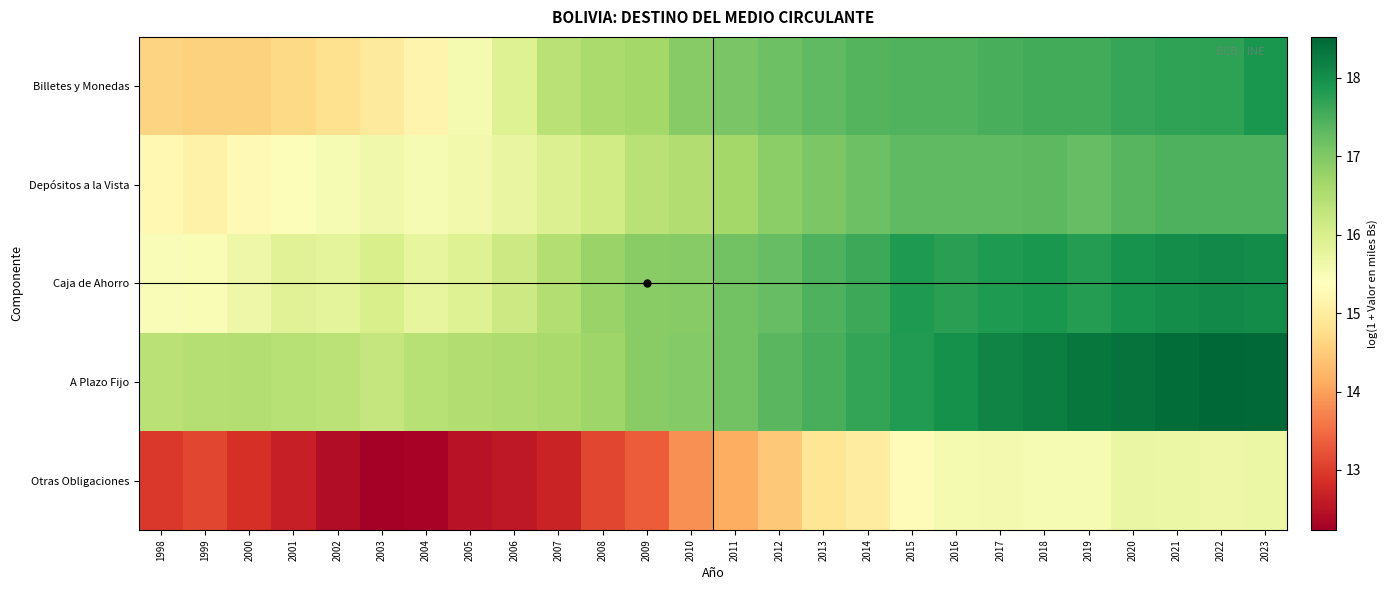

Reading left to right, list all the values displayed in this chart.

Billetes y Monedas: 1998=14.6	1999=14.6	2000=14.6	2001=14.7	2002=14.8	2003=15.0	2004=15.2	2005=15.5	2006=15.9	2007=16.4	2008=16.6	2009=16.7	2010=16.9	2011=17.1	2012=17.2	2013=17.3	2014=17.4	2015=17.4	2016=17.4	2017=17.5	2018=17.6	2019=17.5	2020=17.7	2021=17.7	2022=17.7	2023=17.9
Depósitos a la Vista: 1998=15.2	1999=15.1	2000=15.3	2001=15.5	2002=15.5	2003=15.6	2004=15.5	2005=15.6	2006=15.7	2007=15.9	2008=16.1	2009=16.4	2010=16.5	2011=16.6	2012=16.9	2013=17.0	2014=17.2	2015=17.3	2016=17.3	2017=17.3	2018=17.3	2019=17.3	2020=17.4	2021=17.4	2022=17.5	2023=17.5
Caja de Ahorro: 1998=15.5	1999=15.5	2000=15.7	2001=15.9	2002=15.8	2003=16.0	2004=15.7	2005=15.9	2006=16.2	2007=16.5	2008=16.7	2009=16.9	2010=16.9	2011=17.1	2012=17.3	2013=17.4	2014=17.6	2015=17.8	2016=17.8	2017=17.8	2018=17.9	2019=17.8	2020=17.9	2021=18.0	2022=18.1	2023=18.0
A Plazo Fijo: 1998=16.4	1999=16.5	2000=16.5	2001=16.4	2002=16.4	2003=16.3	2004=16.4	2005=16.5	2006=16.5	2007=16.6	2008=16.7	2009=16.9	2010=17.0	2011=17.1	2012=17.4	2013=17.5	2014=17.7	2015=17.8	2016=18.0	2017=18.1	2018=18.2	2019=18.3	2020=18.4	2021=18.4	2022=18.5	2023=18.5
Otras Obligaciones: 1998=13.0	1999=13.1	2000=12.9	2001=12.7	2002=12.4	2003=12.2	2004=12.3	2005=12.5	2006=12.6	2007=12.7	2008=13.1	2009=13.3	2010=13.8	2011=14.1	2012=14.5	2013=14.9	2014=15.0	2015=15.3	2016=15.5	2017=15.6	2018=15.5	2019=15.5	2020=15.7	2021=15.7	2022=15.7	2023=15.7